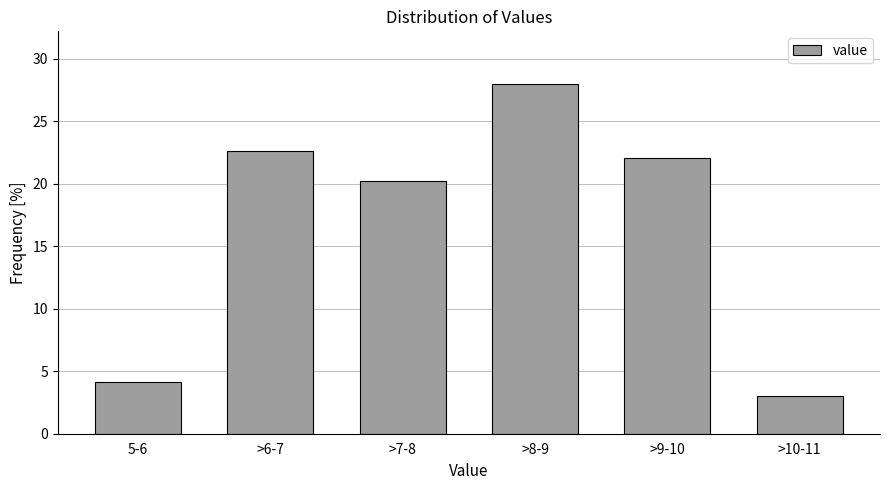

Reading right to left, extract all data points from this chart.

3.0	22.0	28.0	20.2	22.6	4.2